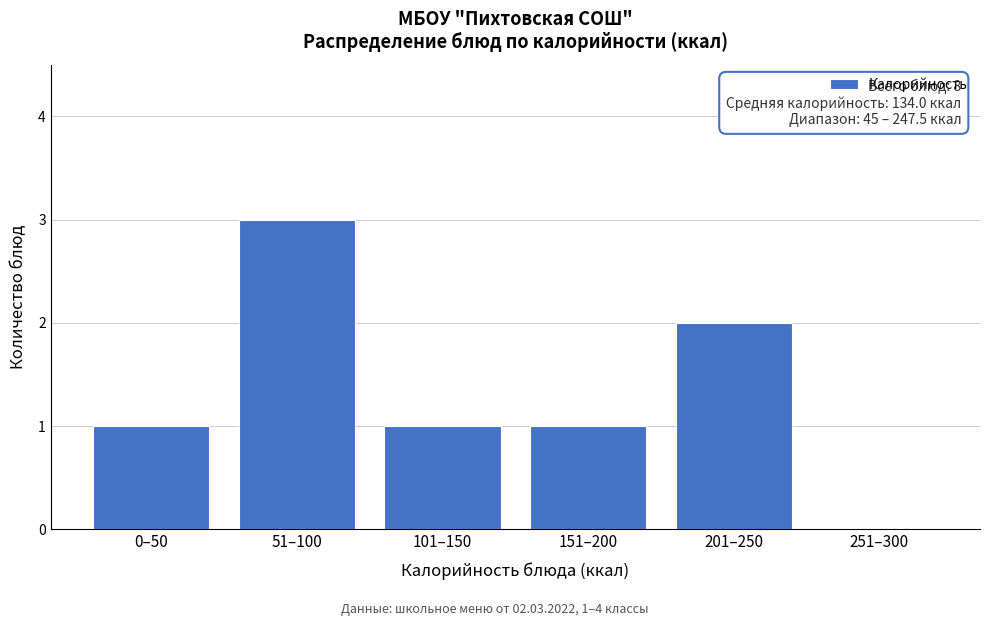

Reading right to left, what are all the values shown in this chart?

251–300=0	201–250=2	151–200=1	101–150=1	51–100=3	0–50=1